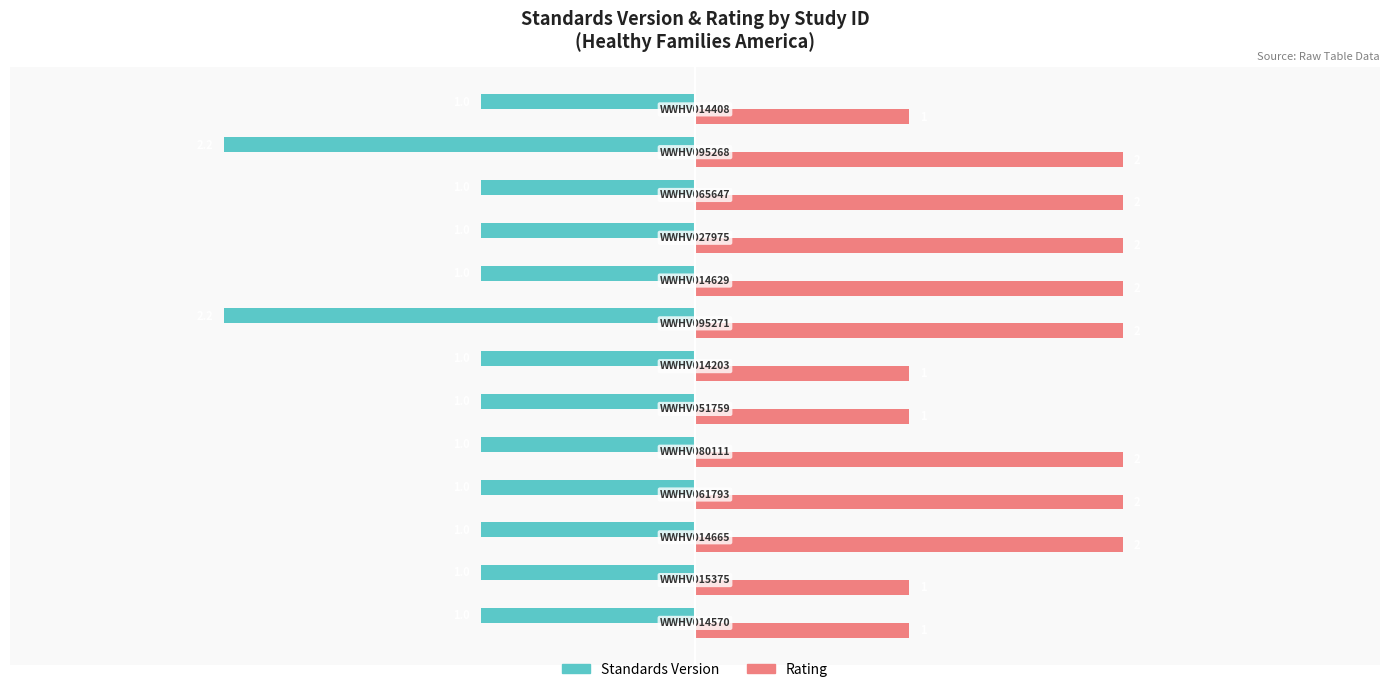

What is the minimum value shown in the chart?

-2.2